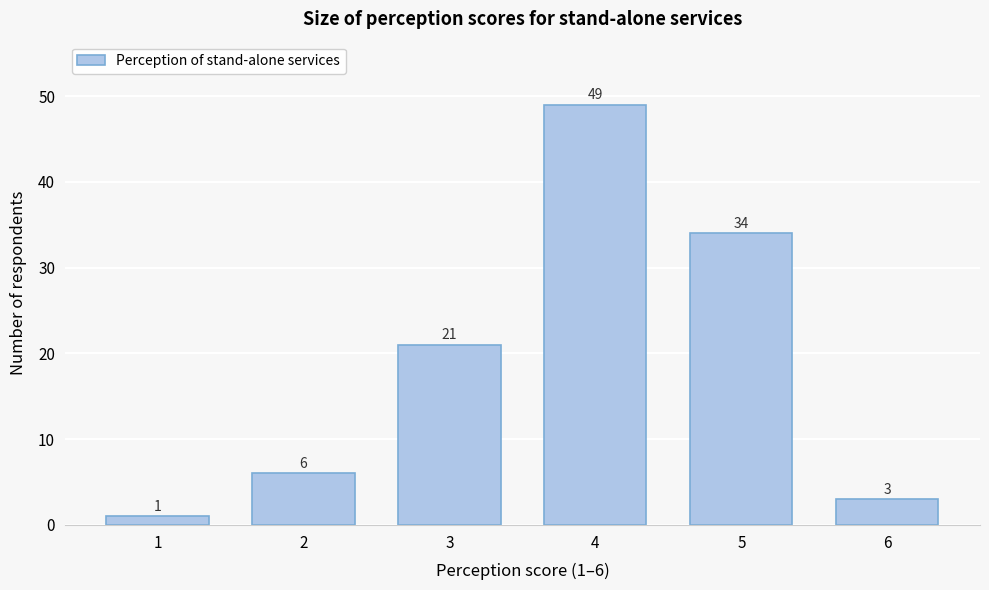

Reading right to left, what are all the values shown in this chart?

6=3	5=34	4=49	3=21	2=6	1=1